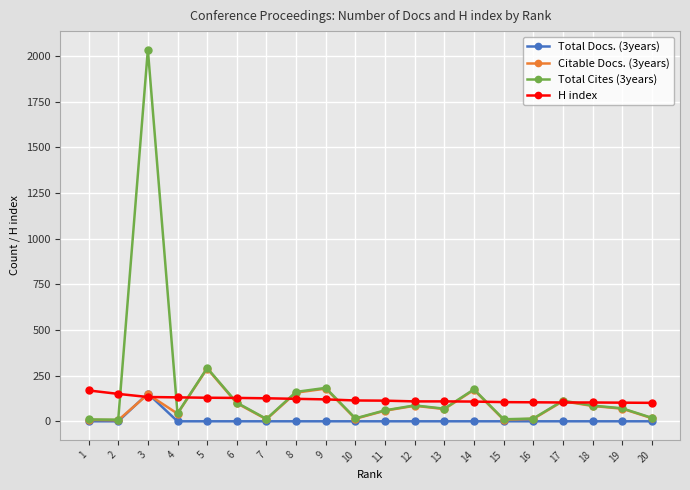

The value of Total Docs. (3years) at 11 is 0. True or false?

True